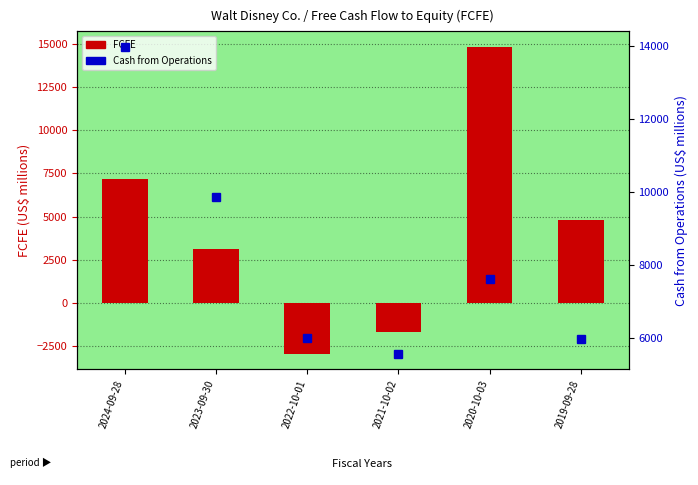

The value of FCFE at 2022-10-01 is -4575. True or false?

False